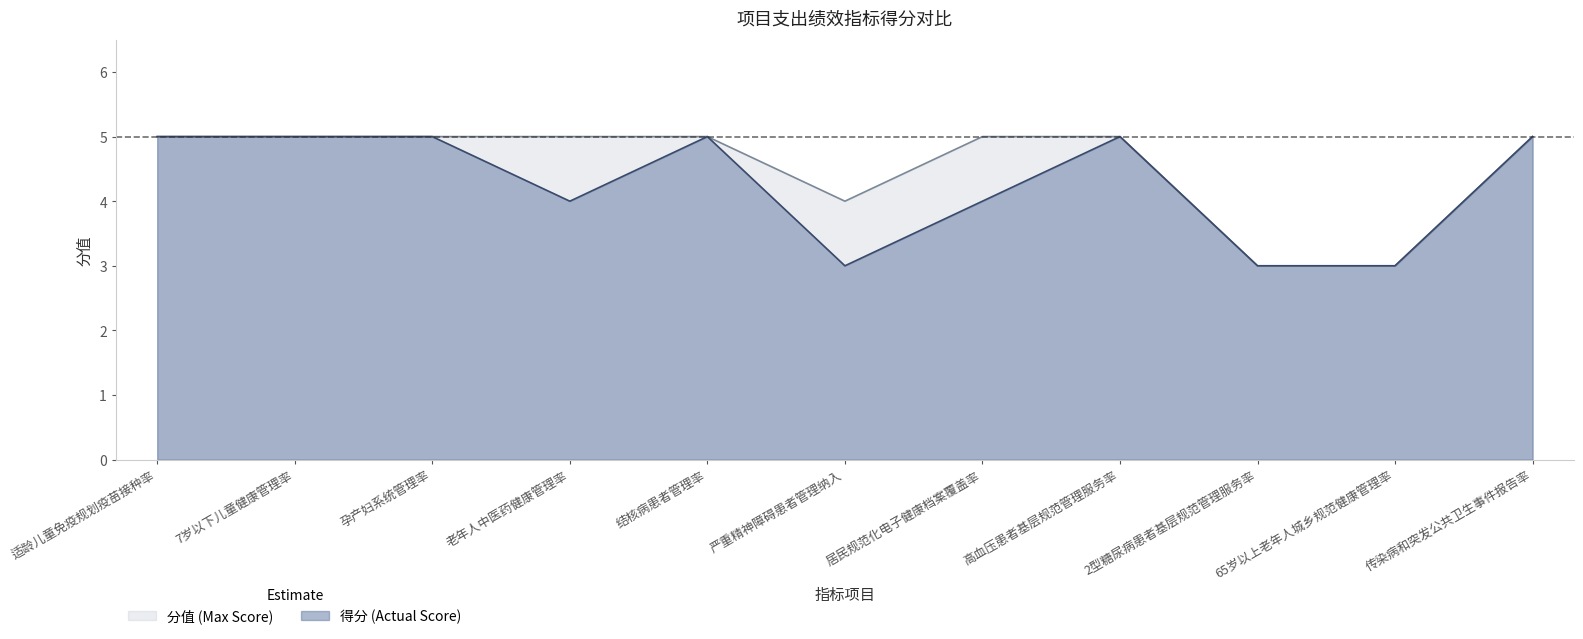

Which label corresponds to the largest value in the chart?

适龄儿童免疫规划疫苗接种率